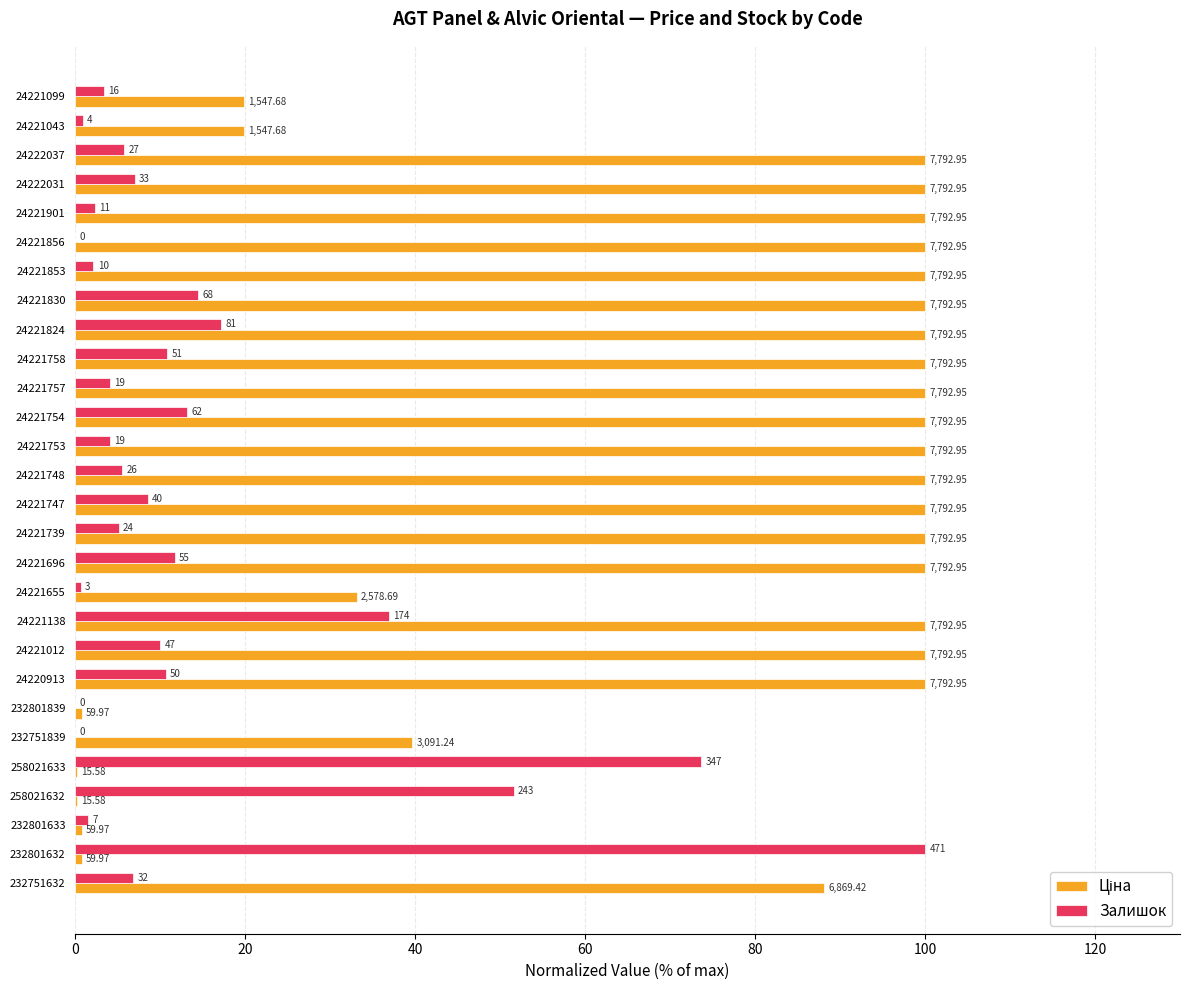

Reading left to right, list all the values displayed in this chart.

Ціна: 19.9	19.9	100.0	100.0	100.0	100.0	100.0	100.0	100.0	100.0	100.0	100.0	100.0	100.0	100.0	100.0	100.0	33.1	100.0	100.0	100.0	0.8	39.7	0.2	0.2	0.8	0.8	88.1
Залишок: 3.4	0.8	5.7	7.0	2.3	0.0	2.1	14.4	17.2	10.8	4.0	13.2	4.0	5.5	8.5	5.1	11.7	0.6	36.9	10.0	10.6	0.0	0.0	73.7	51.6	1.5	100.0	6.8